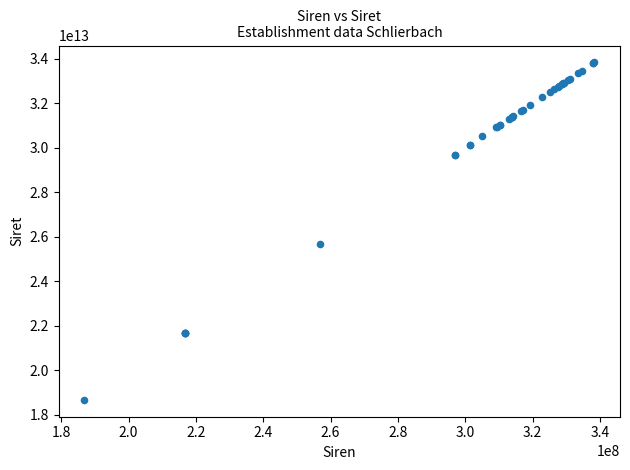

What Y value in the scatter plot is closest to 26258842950020?

25680100200013